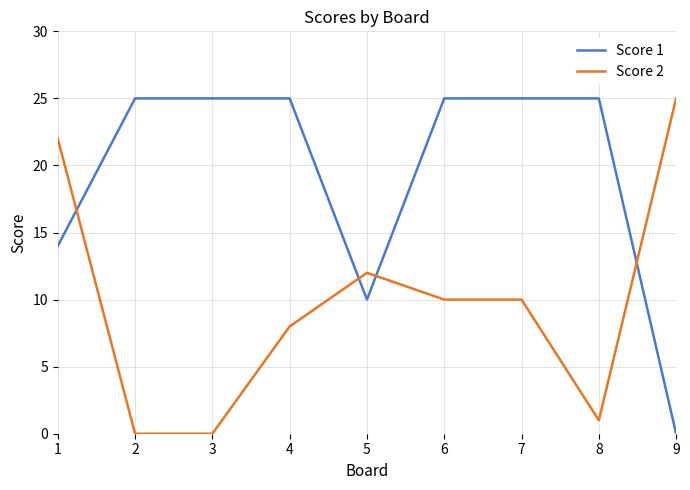

True or false: Score 1 and Score 2 cross at least once.

True